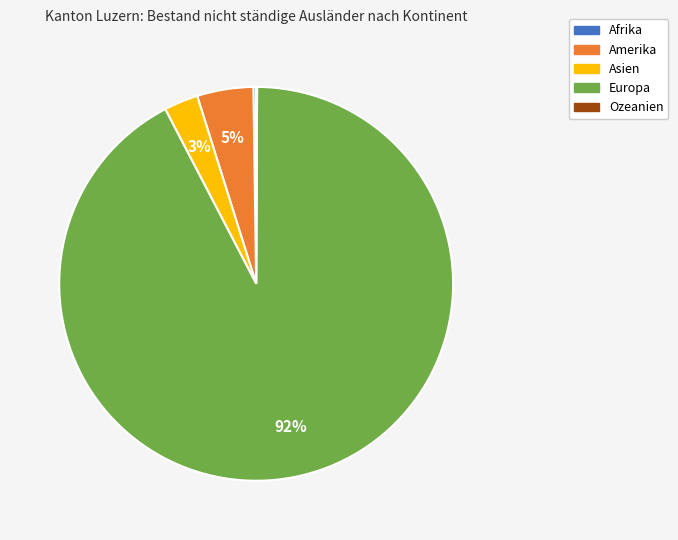

Which has a higher value, Amerika or Asien?

Amerika